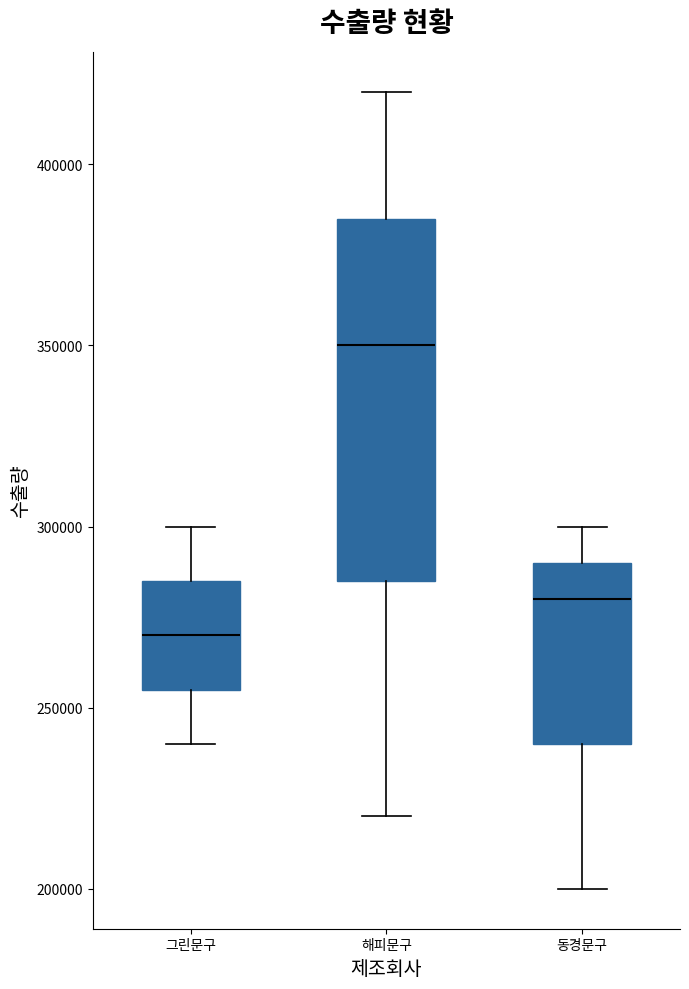

Comparing the boxes themselves (not the whiskers), which one is the tallest?

해피문구